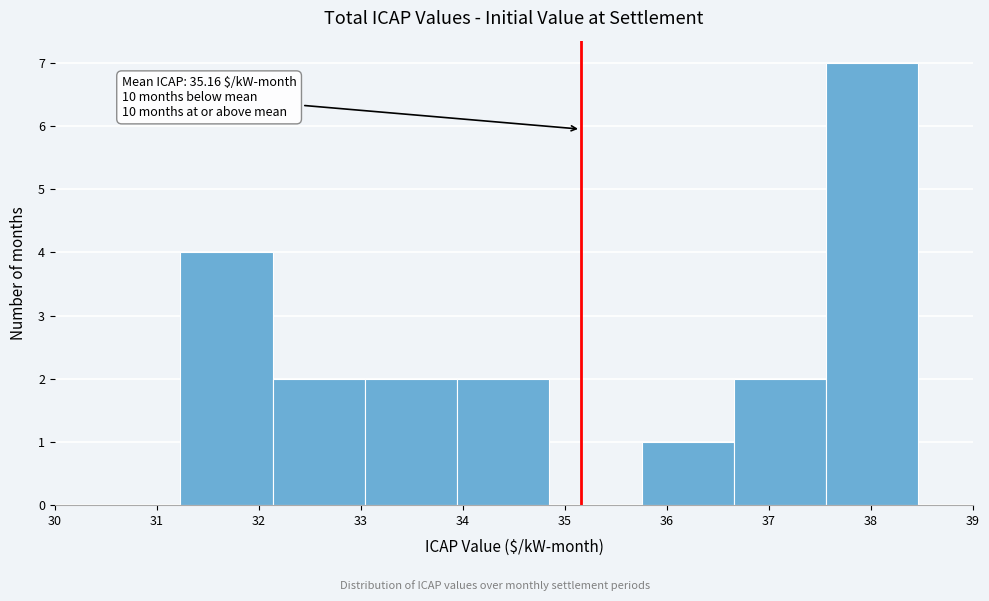

Which range on the x-axis has the tallest bar?

37.6 to 38.5